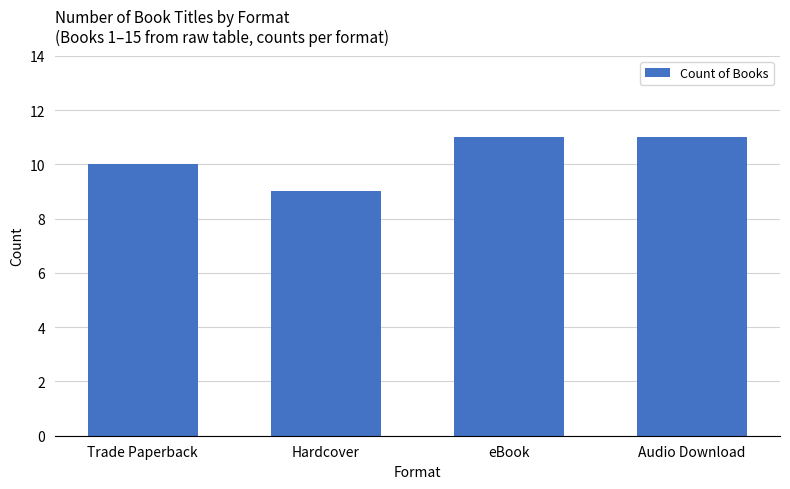

Reading left to right, extract all data points from this chart.

Trade Paperback=10	Hardcover=9	eBook=11	Audio Download=11